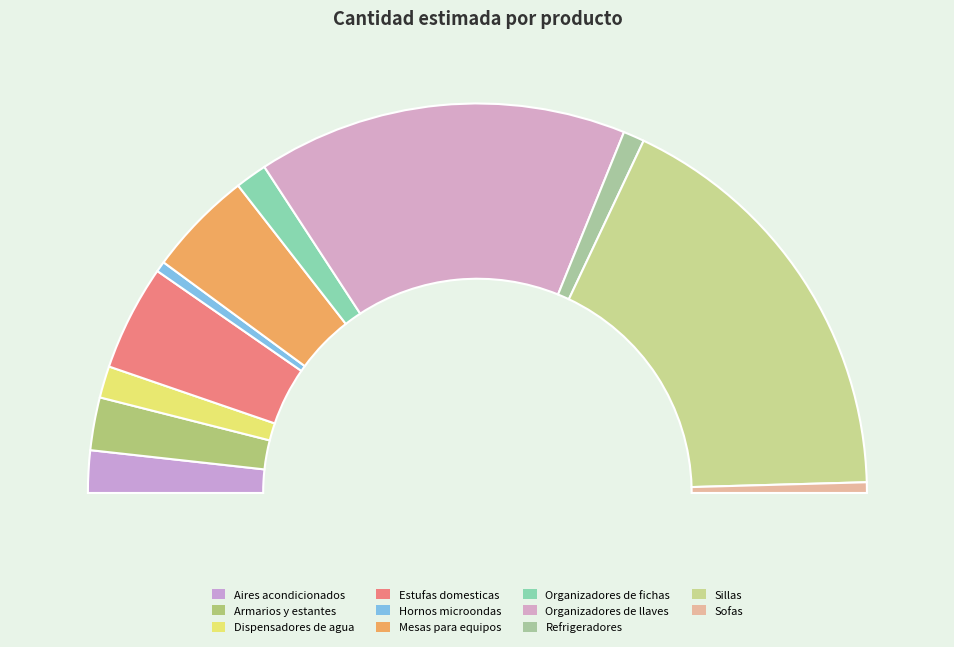

To the nearest percent, what is the difference between the Dispensadores de agua and Organizadores de llaves slice percentages?

28%